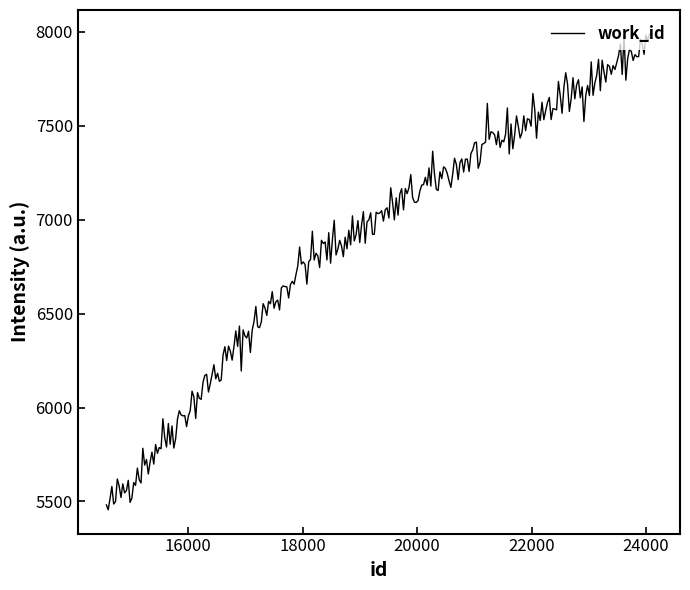

Does the chart display data point markers on the line(s)?

No